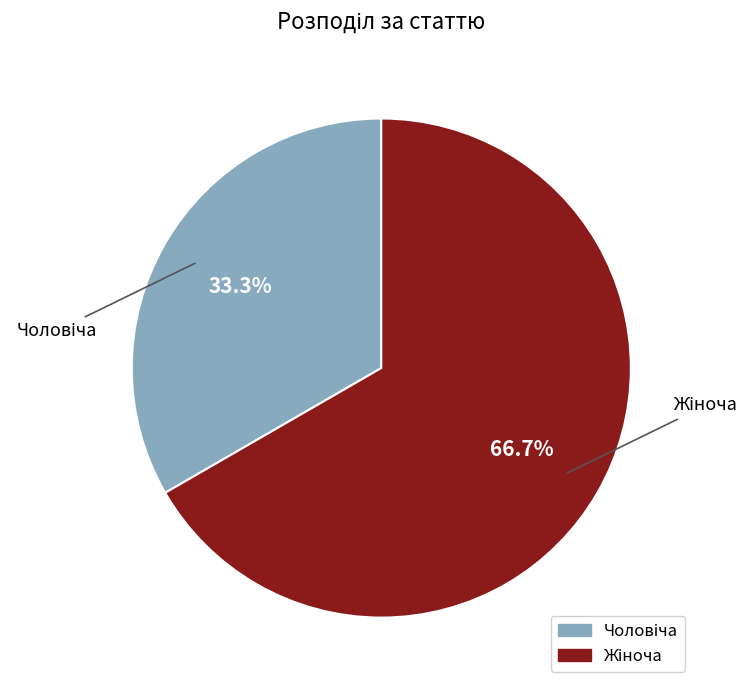

To the nearest percent, what is the average slice percentage?

50%